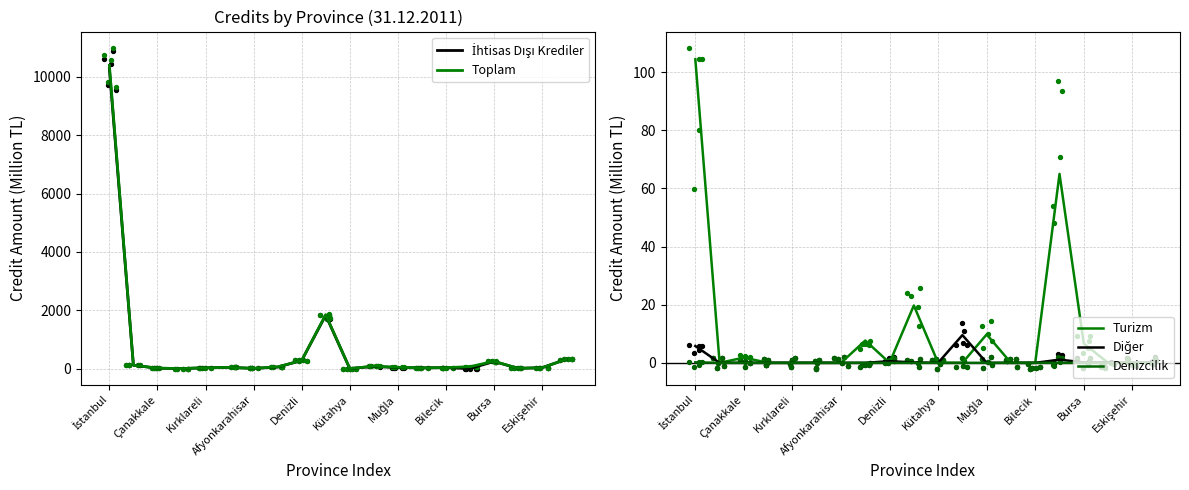

At which category is the sum across all series the highest?

İstanbul